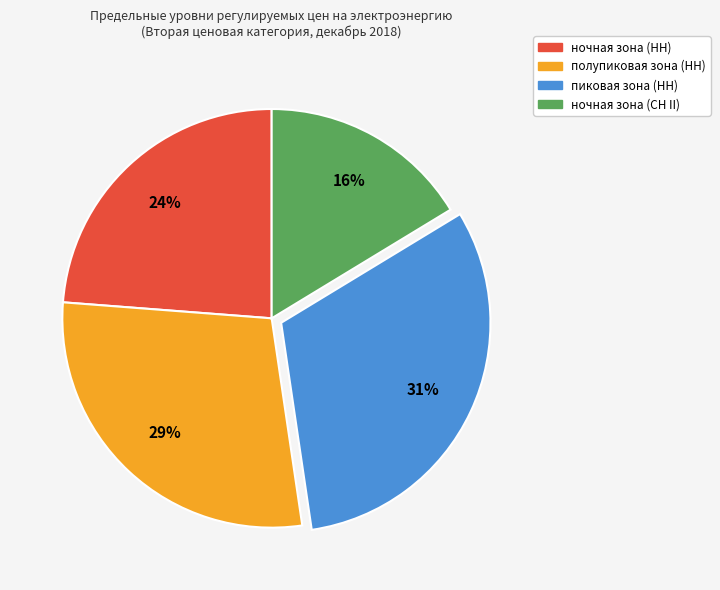

Do пиковая зона (НН) and ночная зона (НН) together represent more than half of the pie?

Yes